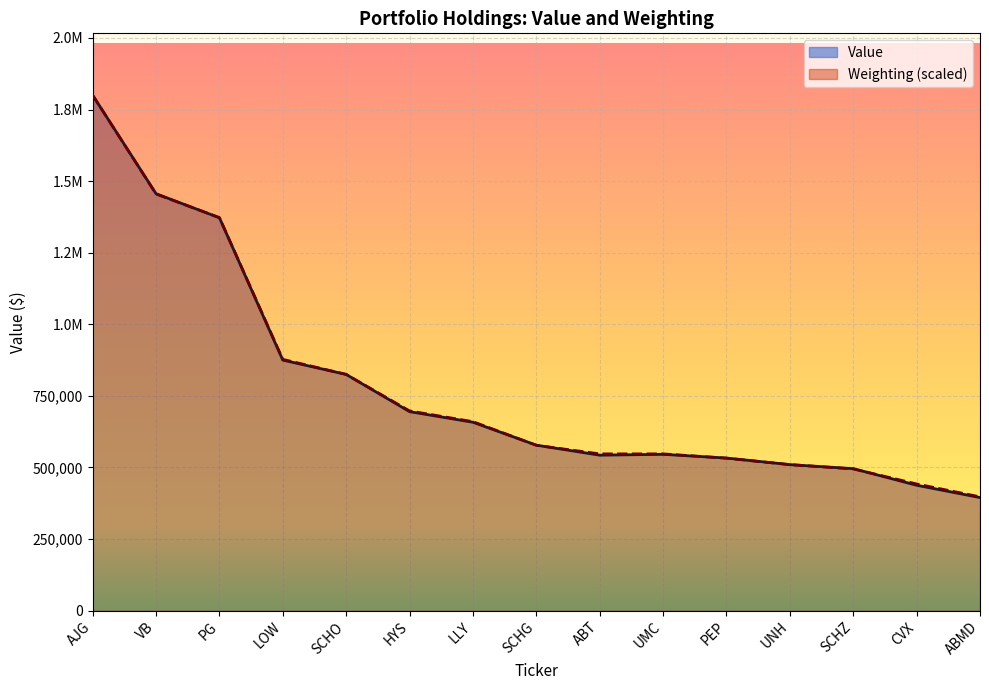

What is the highest value of the Value series?

1800000.0